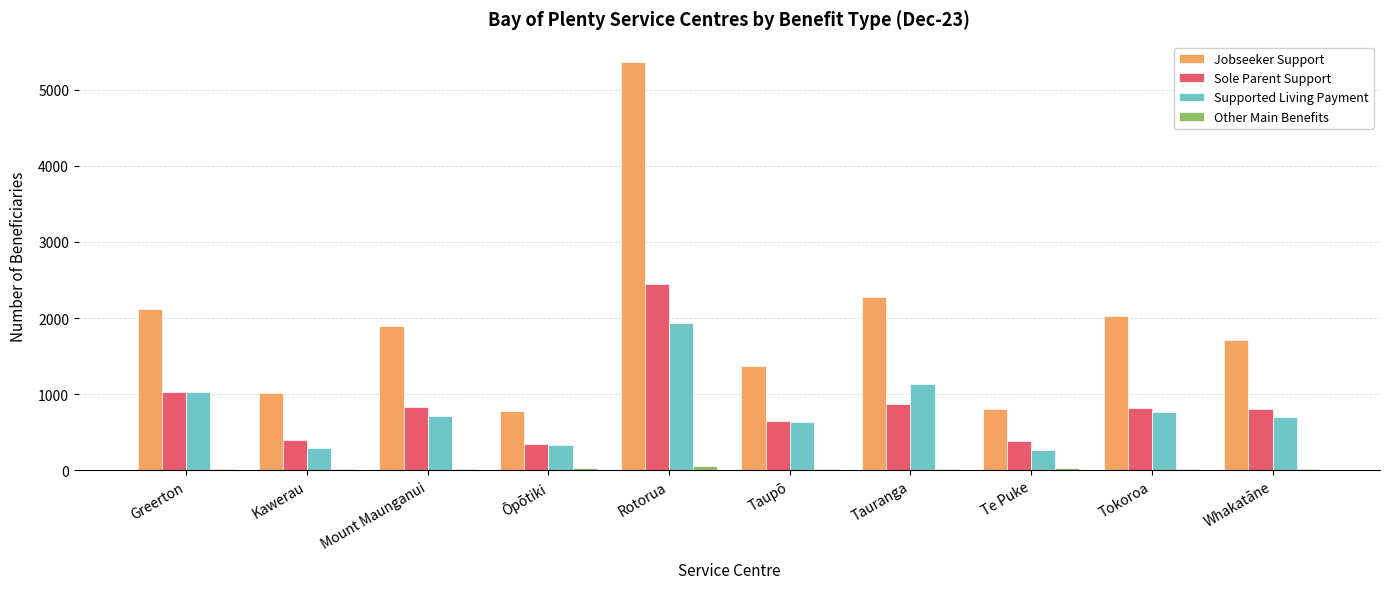

What is the sum of all Other Main Benefits values?

237